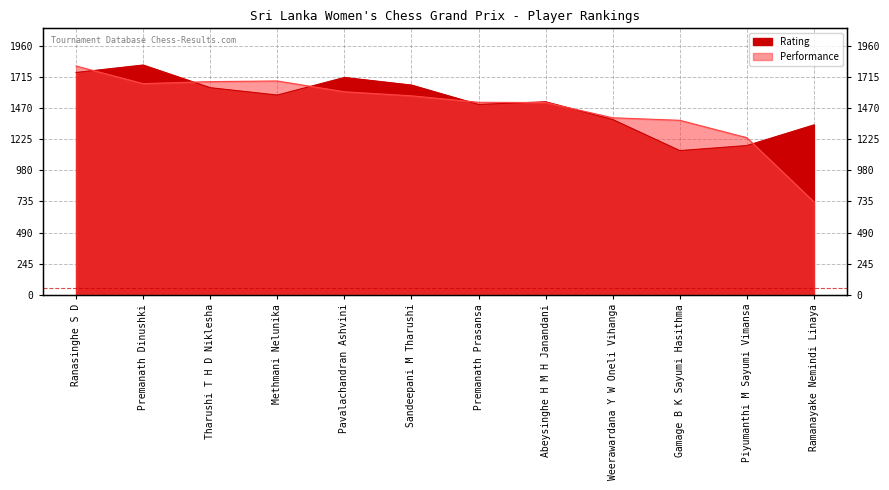

What is the difference between the maximum and second lowest values in the Rating series?

635